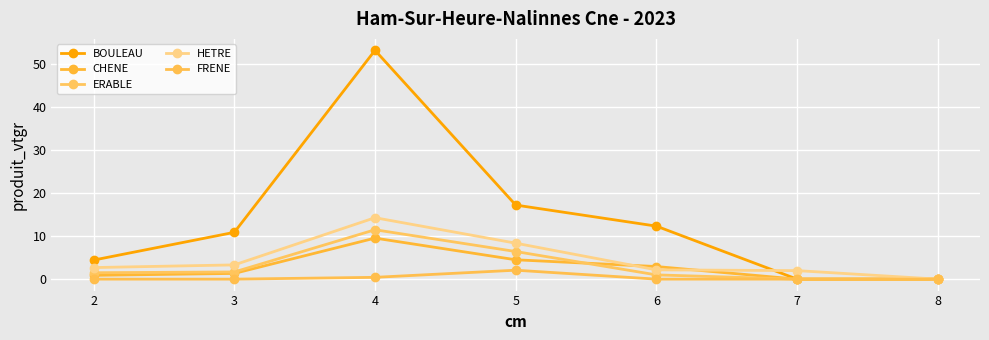

What is the value of the FRENE point at the 4th from the left?

2.1